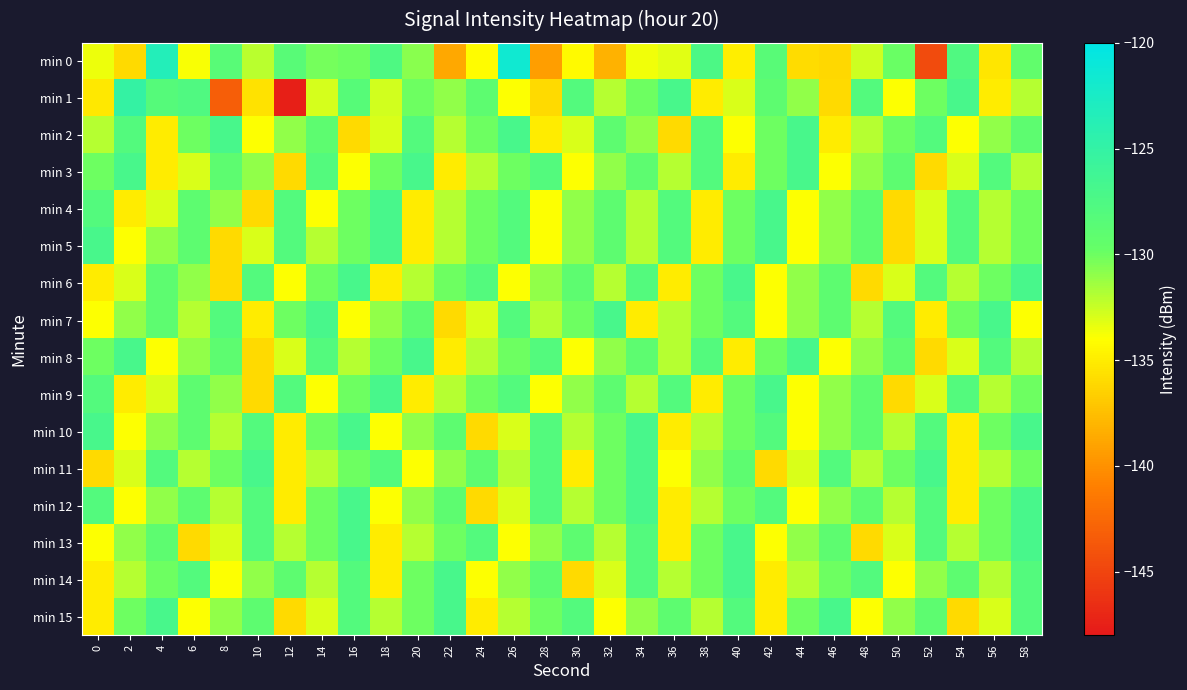

Reading left to right, list all the values displayed in this chart.

min 0: 0=-133.5	2=-136.0	4=-123.4	6=-133.9	8=-128.5	10=-132.1	12=-128.5	14=-130.2	16=-130.0	18=-127.6	20=-130.7	22=-138.7	24=-134.1	26=-121.6	28=-139.3	30=-134.2	32=-138.2	34=-133.6	36=-133.2	38=-127.3	40=-134.9	42=-128.5	44=-135.9	46=-136.1	48=-132.6	50=-129.9	52=-144.6	54=-127.7	56=-135.4	58=-129.4
min 1: 0=-135.3	2=-125.1	4=-128.2	6=-127.7	8=-143.3	10=-135.6	12=-147.5	14=-132.9	16=-128.4	18=-132.8	20=-130.0	22=-131.0	24=-129.0	26=-134.0	28=-136.0	30=-128.0	32=-132.0	34=-130.0	36=-127.0	38=-135.0	40=-133.0	42=-129.0	44=-131.0	46=-136.0	48=-128.0	50=-134.0	52=-130.0	54=-127.0	56=-135.0	58=-132.0
min 2: 0=-132.0	2=-128.0	4=-135.0	6=-130.0	8=-127.0	10=-134.0	12=-131.0	14=-129.0	16=-136.0	18=-133.0	20=-128.0	22=-132.0	24=-130.0	26=-127.0	28=-135.0	30=-133.0	32=-129.0	34=-131.0	36=-136.0	38=-128.0	40=-134.0	42=-130.0	44=-127.0	46=-135.0	48=-132.0	50=-130.0	52=-128.0	54=-134.0	56=-131.0	58=-129.0
min 3: 0=-130.0	2=-127.0	4=-135.0	6=-133.0	8=-129.0	10=-131.0	12=-136.0	14=-128.0	16=-134.0	18=-130.0	20=-127.0	22=-135.0	24=-132.0	26=-130.0	28=-128.0	30=-134.0	32=-131.0	34=-129.0	36=-132.0	38=-128.0	40=-135.0	42=-130.0	44=-127.0	46=-134.0	48=-131.0	50=-129.0	52=-136.0	54=-133.0	56=-128.0	58=-132.0
min 4: 0=-128.0	2=-135.0	4=-133.0	6=-129.0	8=-131.0	10=-136.0	12=-128.0	14=-134.0	16=-130.0	18=-127.0	20=-135.0	22=-132.0	24=-130.0	26=-128.0	28=-134.0	30=-131.0	32=-129.0	34=-132.0	36=-128.0	38=-135.0	40=-130.0	42=-127.0	44=-134.0	46=-131.0	48=-129.0	50=-136.0	52=-133.0	54=-128.0	56=-132.0	58=-130.0
min 5: 0=-127.0	2=-134.0	4=-131.0	6=-129.0	8=-136.0	10=-133.0	12=-128.0	14=-132.0	16=-130.0	18=-127.0	20=-135.0	22=-132.0	24=-130.0	26=-128.0	28=-134.0	30=-131.0	32=-129.0	34=-132.0	36=-128.0	38=-135.0	40=-130.0	42=-127.0	44=-134.0	46=-131.0	48=-129.0	50=-136.0	52=-133.0	54=-128.0	56=-132.0	58=-130.0
min 6: 0=-135.0	2=-133.0	4=-129.0	6=-131.0	8=-136.0	10=-128.0	12=-134.0	14=-130.0	16=-127.0	18=-135.0	20=-132.0	22=-130.0	24=-128.0	26=-134.0	28=-131.0	30=-129.0	32=-132.0	34=-128.0	36=-135.0	38=-130.0	40=-127.0	42=-134.0	44=-131.0	46=-129.0	48=-136.0	50=-133.0	52=-128.0	54=-132.0	56=-130.0	58=-127.0
min 7: 0=-134.0	2=-131.0	4=-129.0	6=-132.0	8=-128.0	10=-135.0	12=-130.0	14=-127.0	16=-134.0	18=-131.0	20=-129.0	22=-136.0	24=-133.0	26=-128.0	28=-132.0	30=-130.0	32=-127.0	34=-135.0	36=-132.0	38=-130.0	40=-128.0	42=-134.0	44=-131.0	46=-129.0	48=-132.0	50=-128.0	52=-135.0	54=-130.0	56=-127.0	58=-134.0
min 8: 0=-130.0	2=-127.0	4=-134.0	6=-131.0	8=-129.0	10=-136.0	12=-133.0	14=-128.0	16=-132.0	18=-130.0	20=-127.0	22=-135.0	24=-132.0	26=-130.0	28=-128.0	30=-134.0	32=-131.0	34=-129.0	36=-132.0	38=-128.0	40=-135.0	42=-130.0	44=-127.0	46=-134.0	48=-131.0	50=-129.0	52=-136.0	54=-133.0	56=-128.0	58=-132.0
min 9: 0=-128.0	2=-135.0	4=-133.0	6=-129.0	8=-131.0	10=-136.0	12=-128.0	14=-134.0	16=-130.0	18=-127.0	20=-135.0	22=-132.0	24=-130.0	26=-128.0	28=-134.0	30=-131.0	32=-129.0	34=-132.0	36=-128.0	38=-135.0	40=-130.0	42=-127.0	44=-134.0	46=-131.0	48=-129.0	50=-136.0	52=-133.0	54=-128.0	56=-132.0	58=-130.0
min 10: 0=-127.0	2=-134.0	4=-131.0	6=-129.0	8=-132.0	10=-128.0	12=-135.0	14=-130.0	16=-127.0	18=-134.0	20=-131.0	22=-129.0	24=-136.0	26=-133.0	28=-128.0	30=-132.0	32=-130.0	34=-127.0	36=-135.0	38=-132.0	40=-130.0	42=-128.0	44=-134.0	46=-131.0	48=-129.0	50=-132.0	52=-128.0	54=-135.0	56=-130.0	58=-127.0
min 11: 0=-136.0	2=-133.0	4=-128.0	6=-132.0	8=-130.0	10=-127.0	12=-135.0	14=-132.0	16=-130.0	18=-128.0	20=-134.0	22=-131.0	24=-129.0	26=-132.0	28=-128.0	30=-135.0	32=-130.0	34=-127.0	36=-134.0	38=-131.0	40=-129.0	42=-136.0	44=-133.0	46=-128.0	48=-132.0	50=-130.0	52=-127.0	54=-135.0	56=-132.0	58=-130.0
min 12: 0=-128.0	2=-134.0	4=-131.0	6=-129.0	8=-132.0	10=-128.0	12=-135.0	14=-130.0	16=-127.0	18=-134.0	20=-131.0	22=-129.0	24=-136.0	26=-133.0	28=-128.0	30=-132.0	32=-130.0	34=-127.0	36=-135.0	38=-132.0	40=-130.0	42=-128.0	44=-134.0	46=-131.0	48=-129.0	50=-132.0	52=-128.0	54=-135.0	56=-130.0	58=-127.0
min 13: 0=-134.0	2=-131.0	4=-129.0	6=-136.0	8=-133.0	10=-128.0	12=-132.0	14=-130.0	16=-127.0	18=-135.0	20=-132.0	22=-130.0	24=-128.0	26=-134.0	28=-131.0	30=-129.0	32=-132.0	34=-128.0	36=-135.0	38=-130.0	40=-127.0	42=-134.0	44=-131.0	46=-129.0	48=-136.0	50=-133.0	52=-128.0	54=-132.0	56=-130.0	58=-127.0
min 14: 0=-135.0	2=-132.0	4=-130.0	6=-128.0	8=-134.0	10=-131.0	12=-129.0	14=-132.0	16=-128.0	18=-135.0	20=-130.0	22=-127.0	24=-134.0	26=-131.0	28=-129.0	30=-136.0	32=-133.0	34=-128.0	36=-132.0	38=-130.0	40=-127.0	42=-135.0	44=-132.0	46=-130.0	48=-128.0	50=-134.0	52=-131.0	54=-129.0	56=-132.0	58=-128.0
min 15: 0=-135.0	2=-130.0	4=-127.0	6=-134.0	8=-131.0	10=-129.0	12=-136.0	14=-133.0	16=-128.0	18=-132.0	20=-130.0	22=-127.0	24=-135.0	26=-132.0	28=-130.0	30=-128.0	32=-134.0	34=-131.0	36=-129.0	38=-132.0	40=-128.0	42=-135.0	44=-130.0	46=-127.0	48=-134.0	50=-131.0	52=-129.0	54=-136.0	56=-133.0	58=-128.0